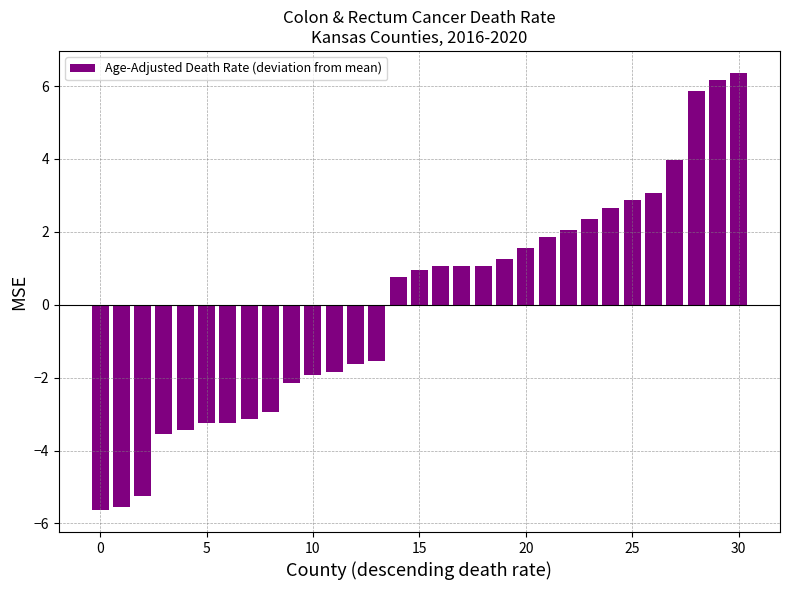

What is the value of the 1st bar from the left?

-5.6